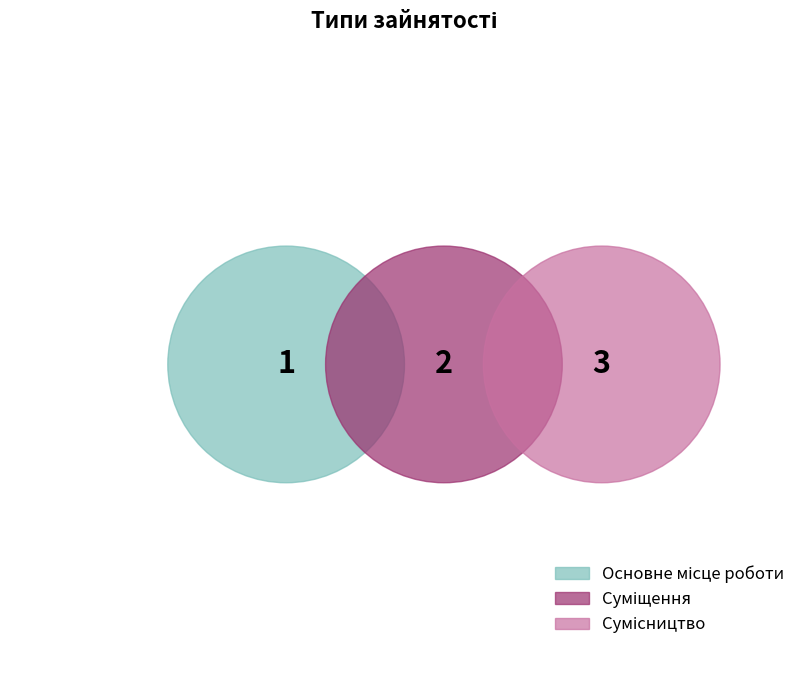

What is the ratio of the value at Суміщення to the value at Сумісництво?

0.7